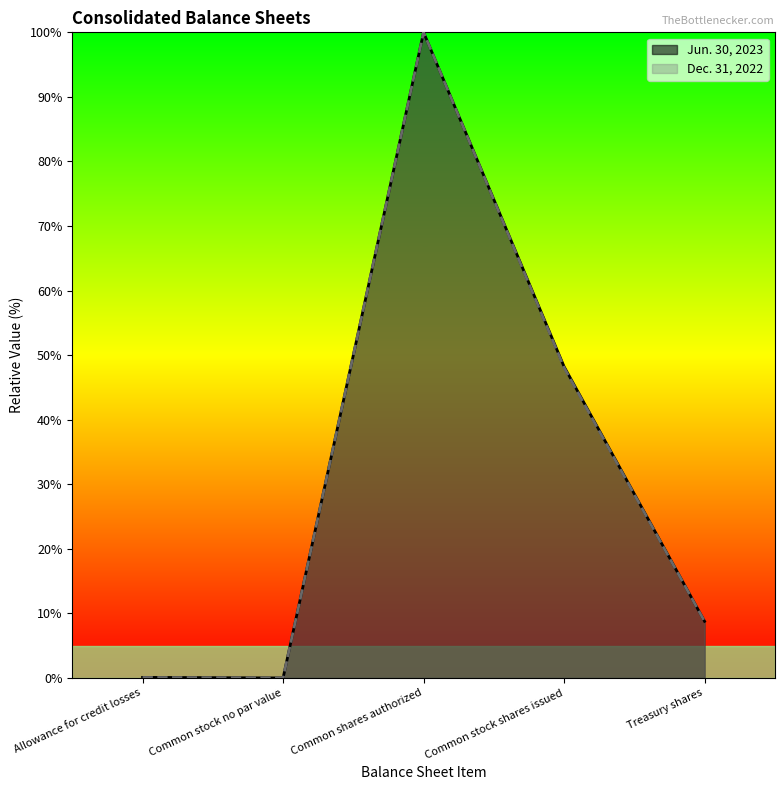

At how many categories does at least one series exceed 90?

1